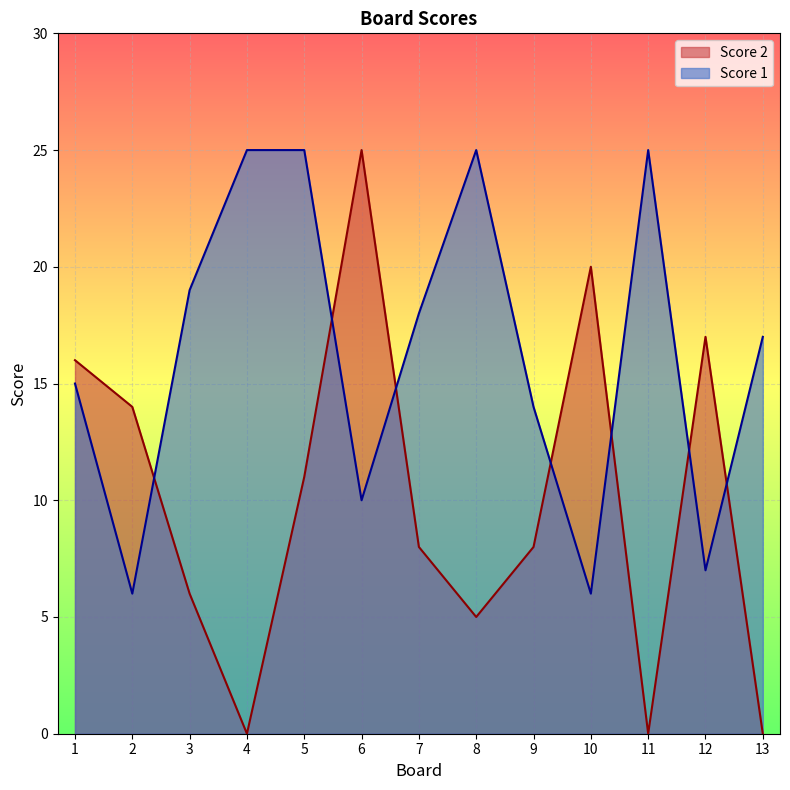

Rank the series by their maximum value, from lowest to highest.

Score 2, Score 1